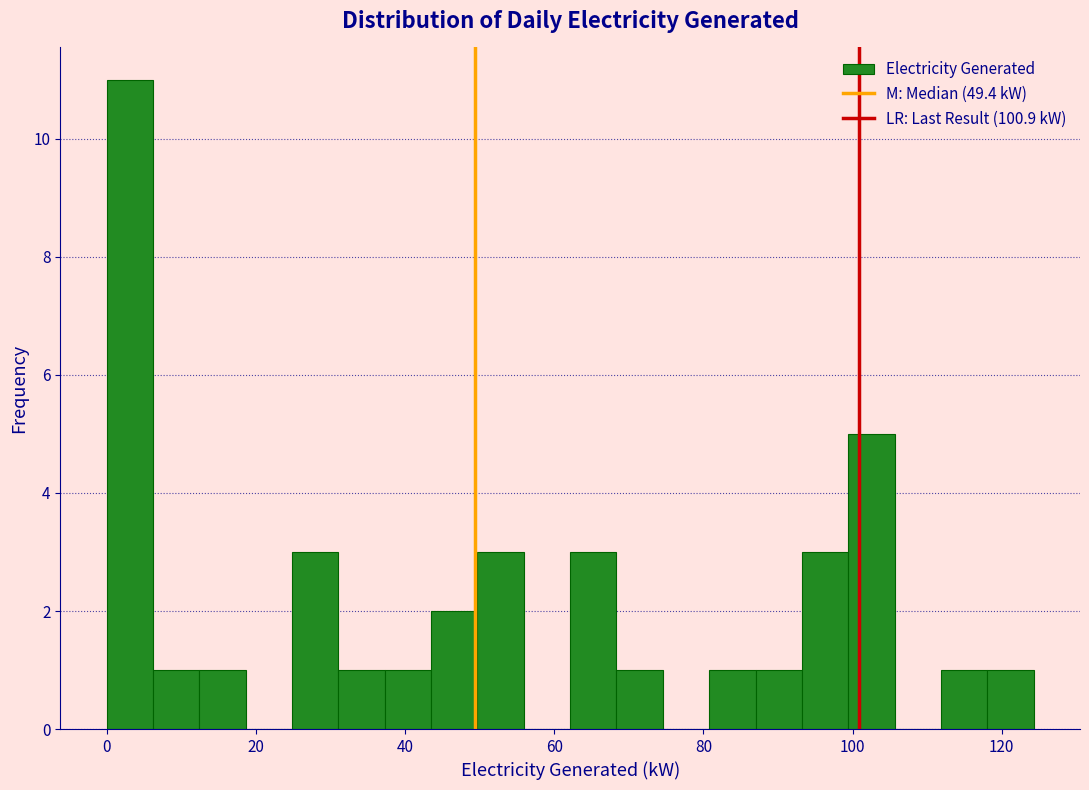

Read against the x-axis, roughly where is the centre of the tallest bar?

4